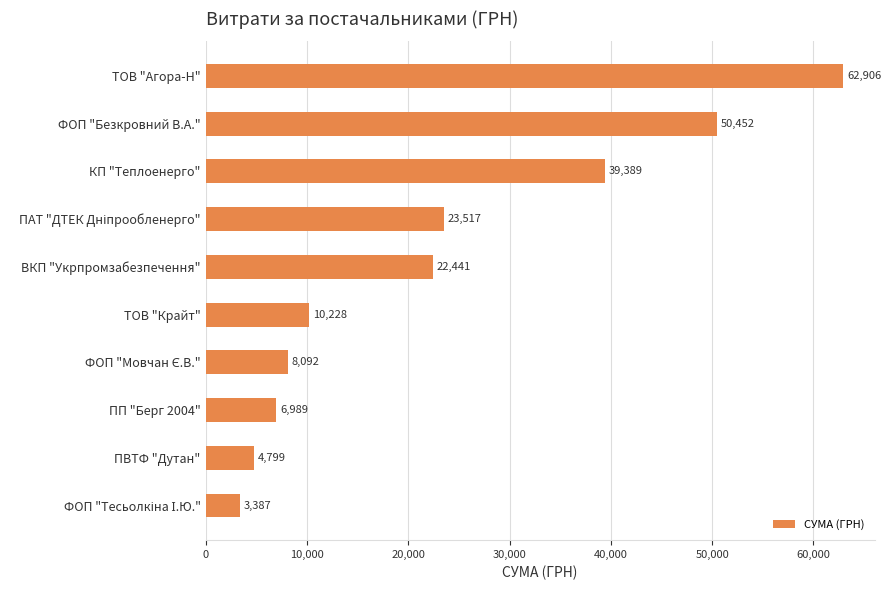

What is the ratio of the value at ТОВ "Крайт" to the value at ПП "Берг 2004"?

1.5